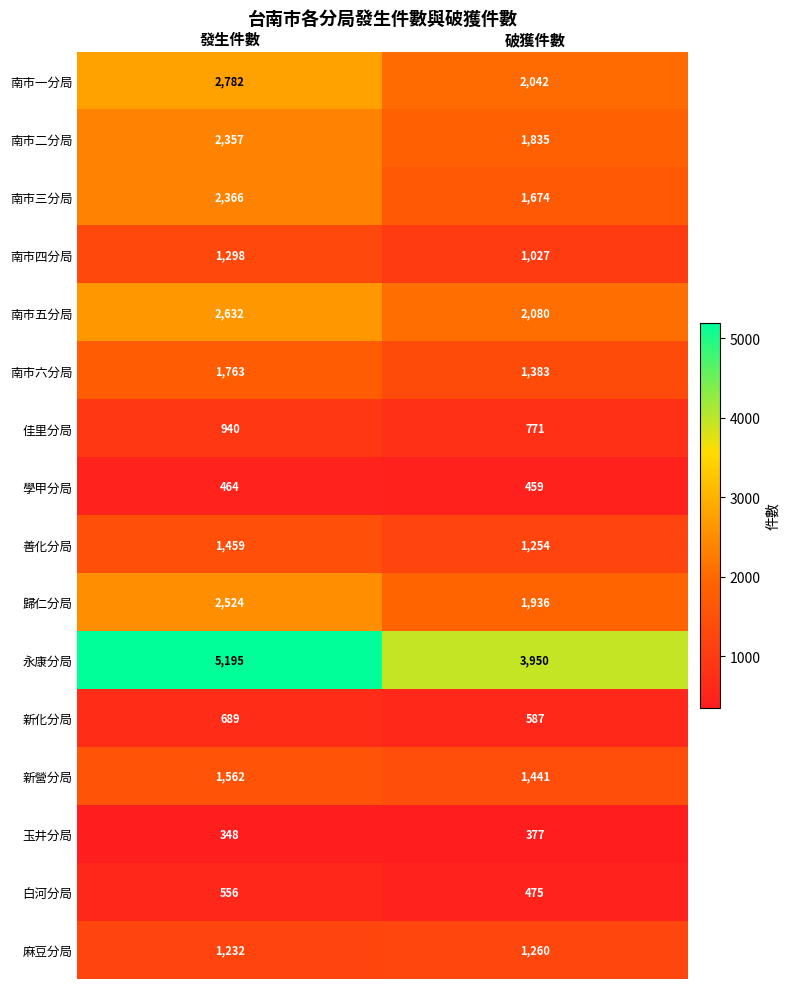

True or false: 白河分局 has a value of 556 at 發生件數.

True